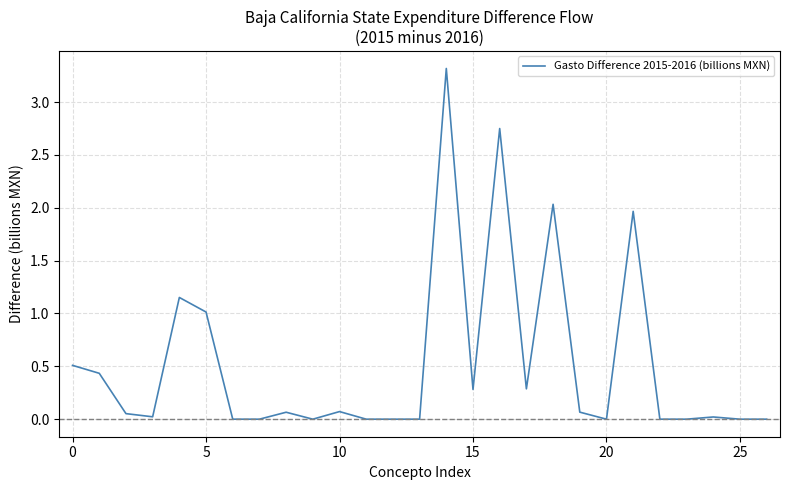

What is the greatest value displayed?

3.3